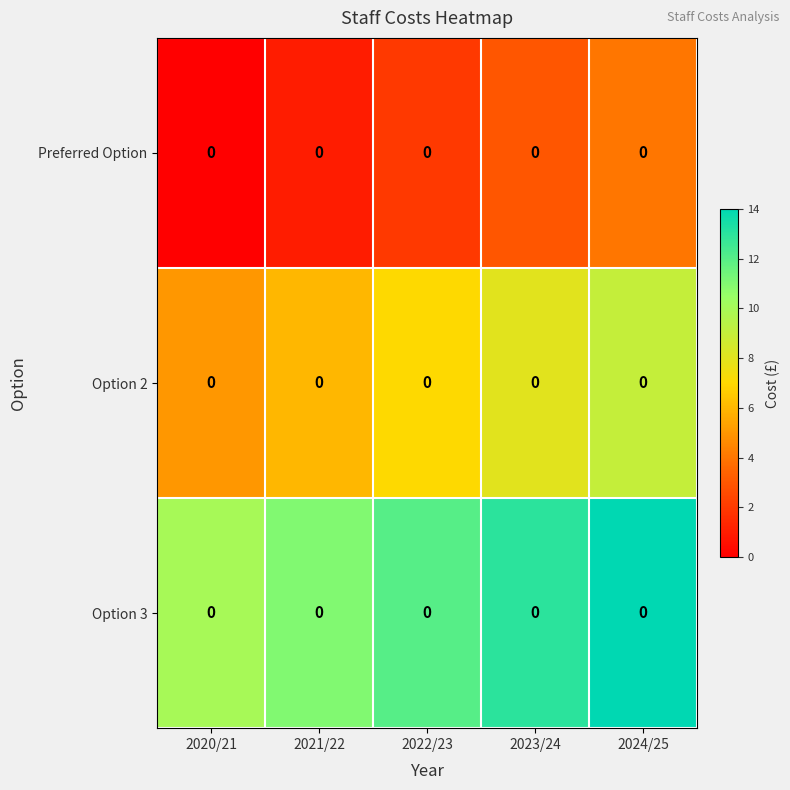

Which series has the largest total across all categories?

Option 3